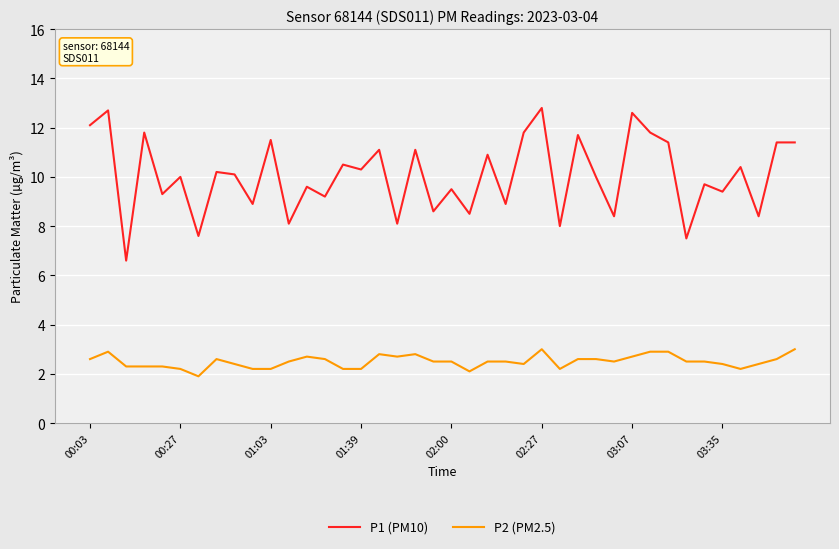

Rank the series by their maximum value, from lowest to highest.

P2 (PM2.5), P1 (PM10)